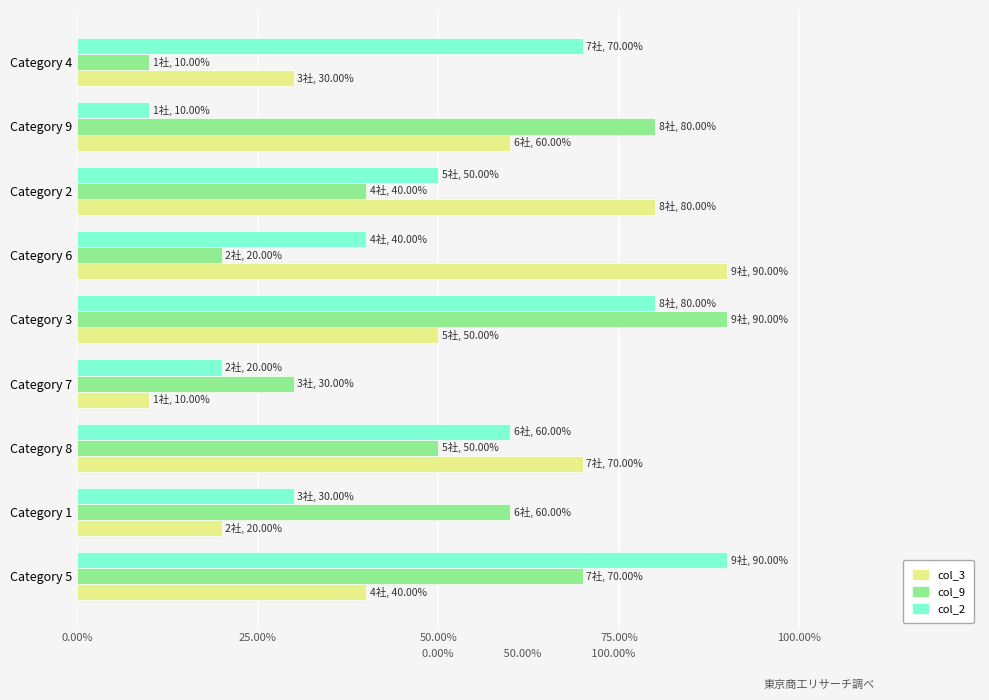

What are all the series names shown in the legend?

col_3, col_9, col_2